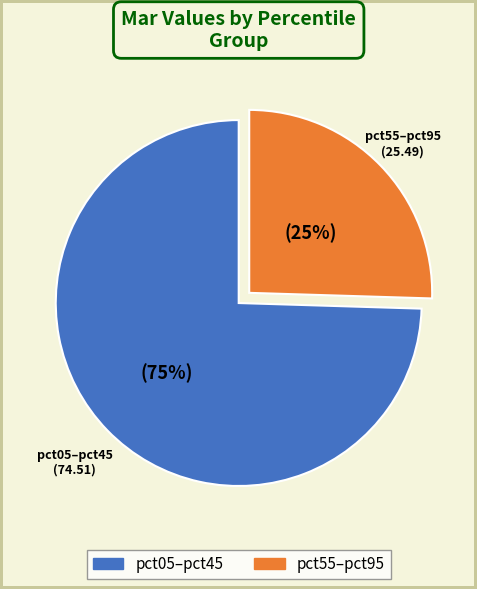

To the nearest percent, what is the average slice percentage?

50%